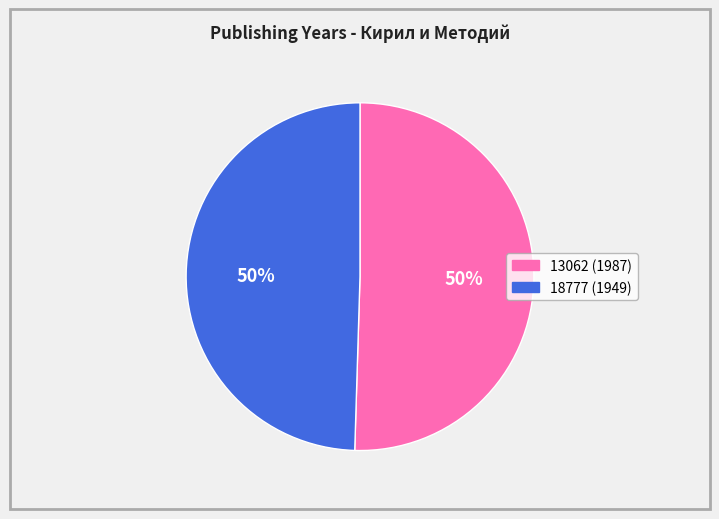

Which slice is the largest?

13062